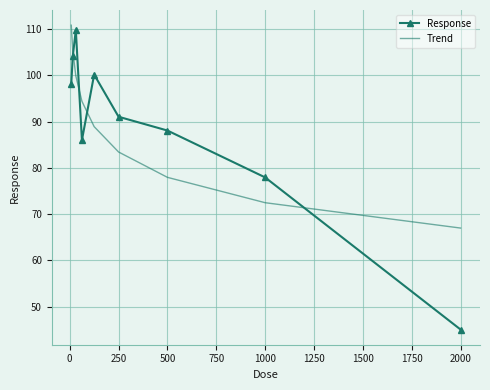

Which series ends up on top after the final intersection of Response and Trend?

Trend